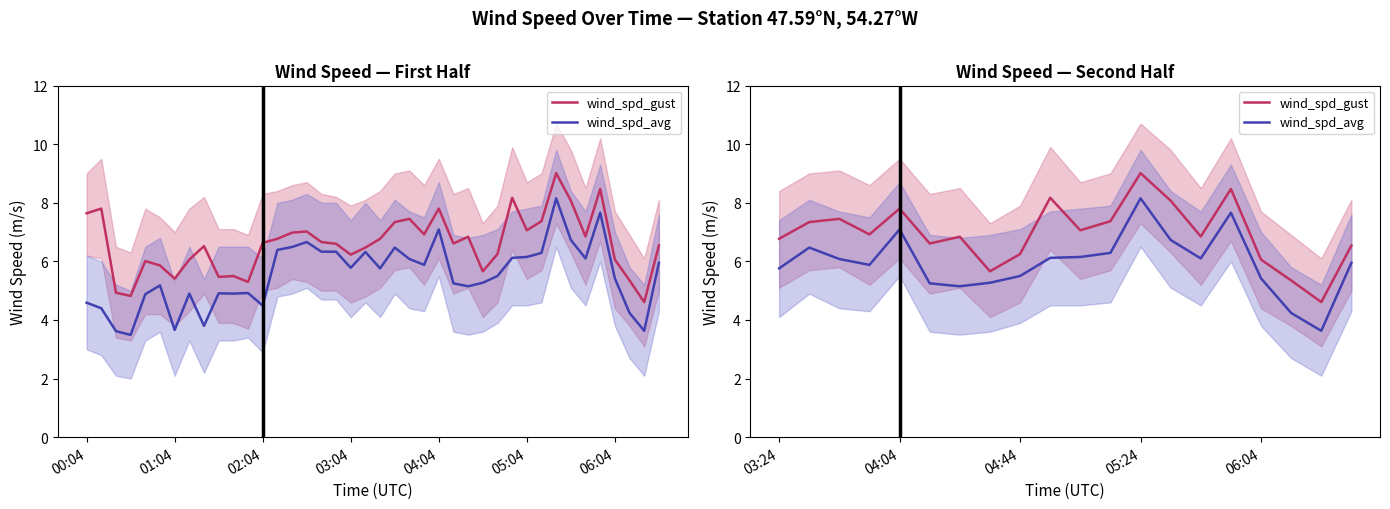

What is the difference between the second highest and second lowest values in the wind_spd_gust series?

3.1